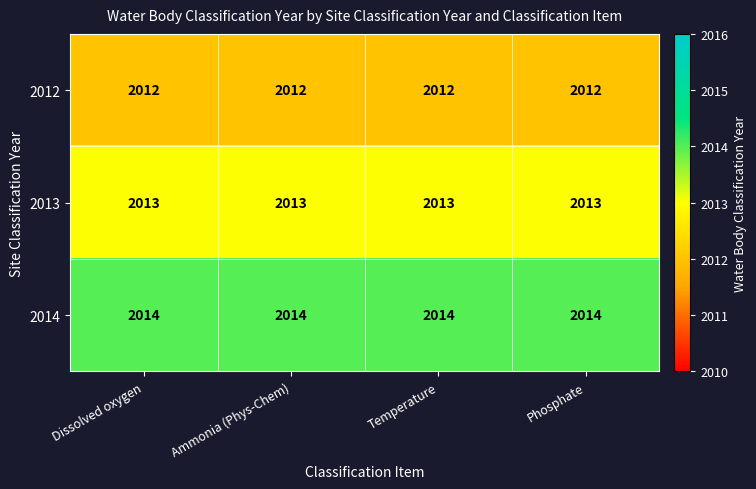

What is the sum of all 2014 values?

8056